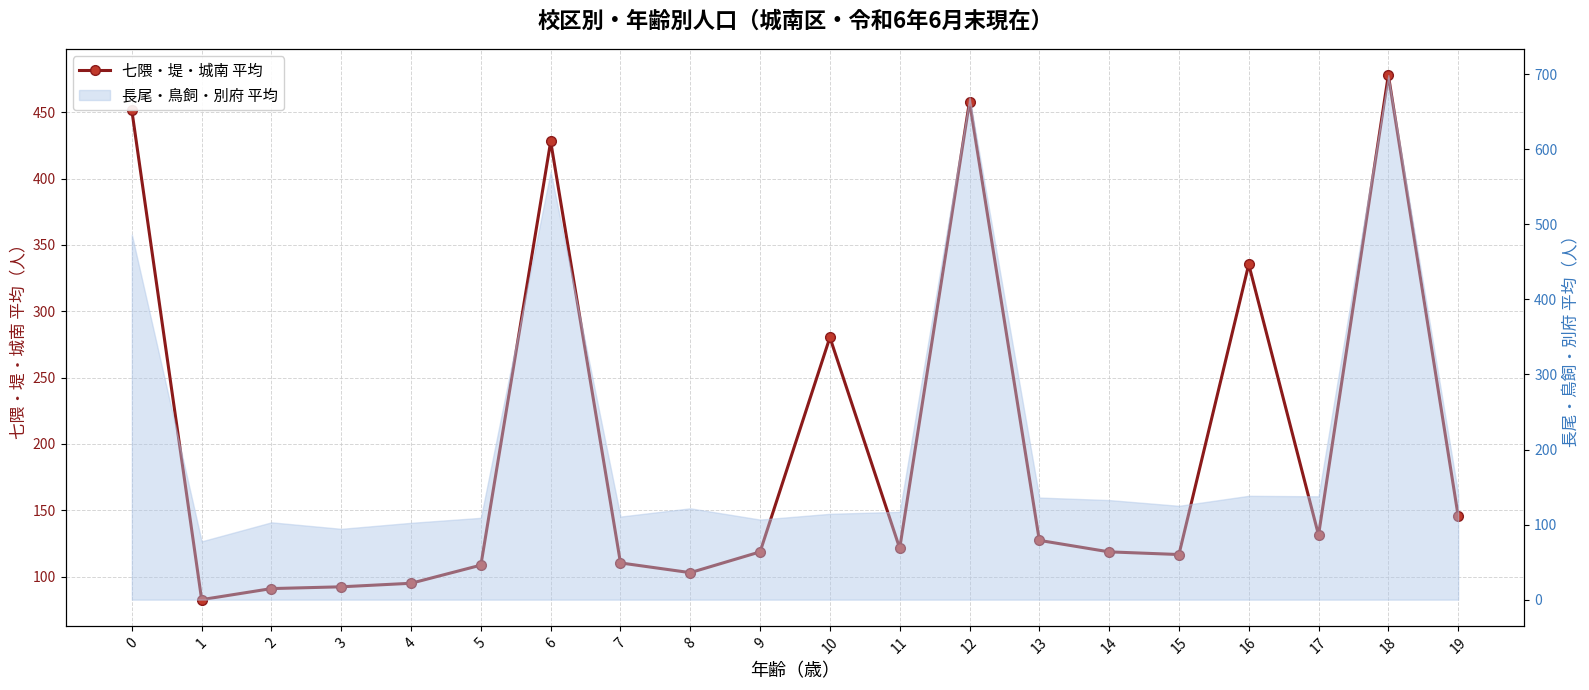

True or false: there are more than 1 points higher than both neighbors.

True